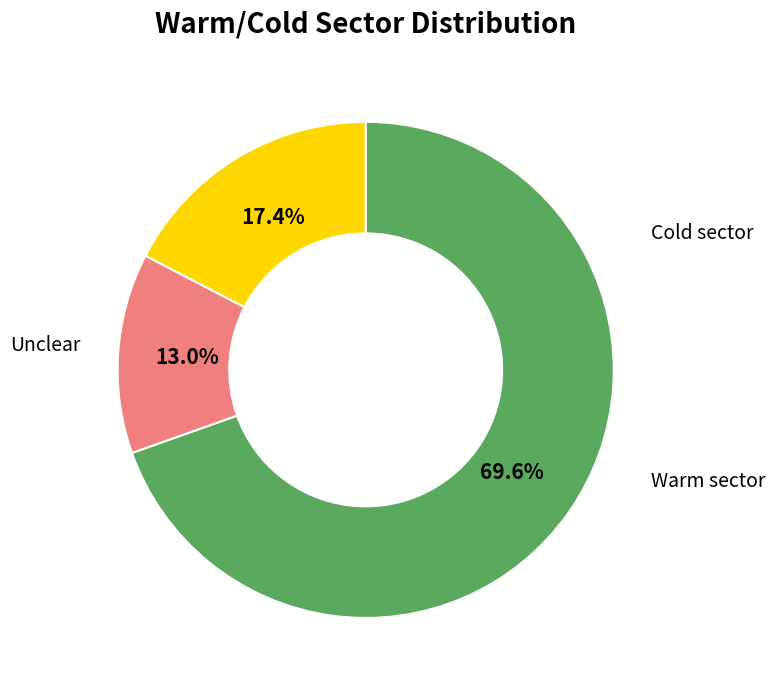

Is there a majority slice in this chart?

Yes